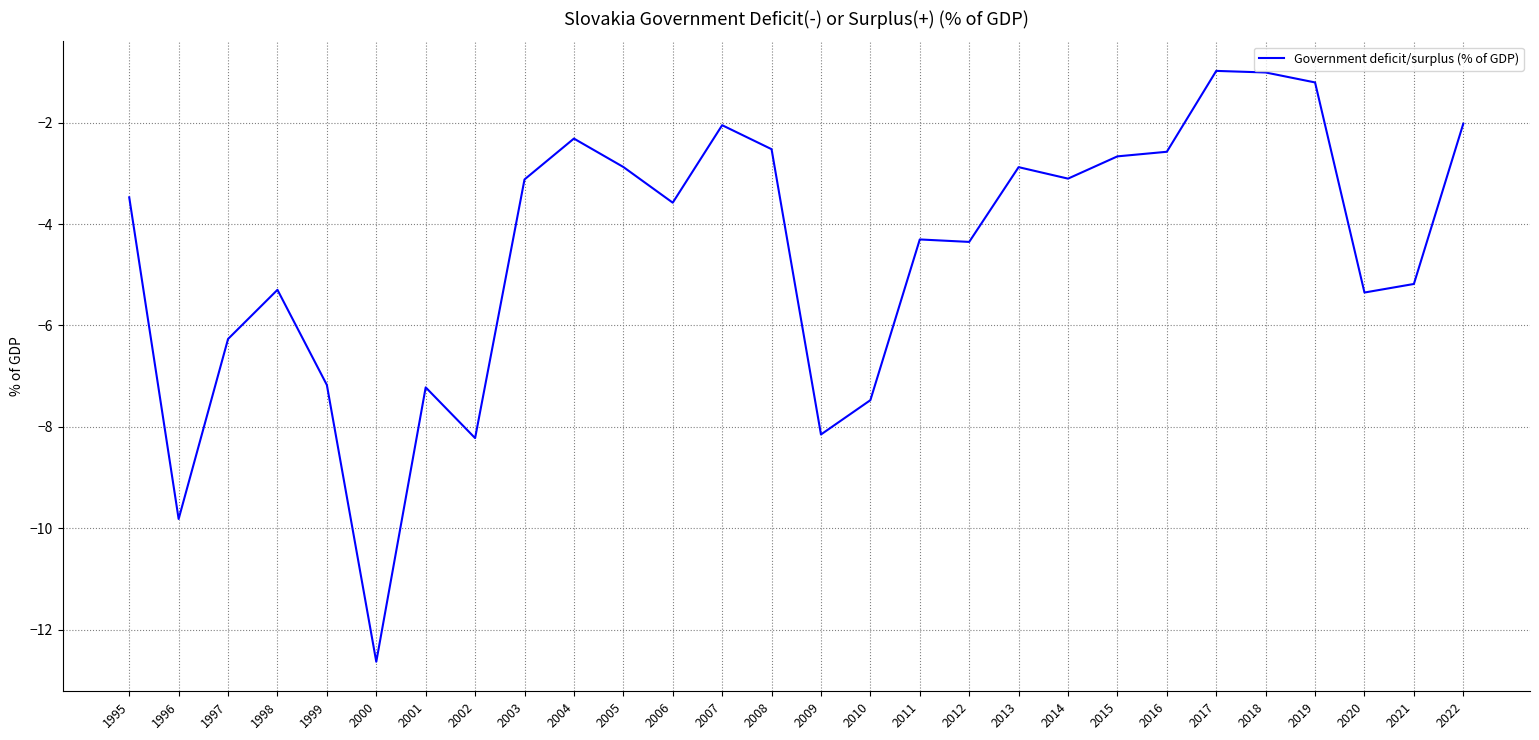

What is the change in value from 2009 to 2011?

+3.8